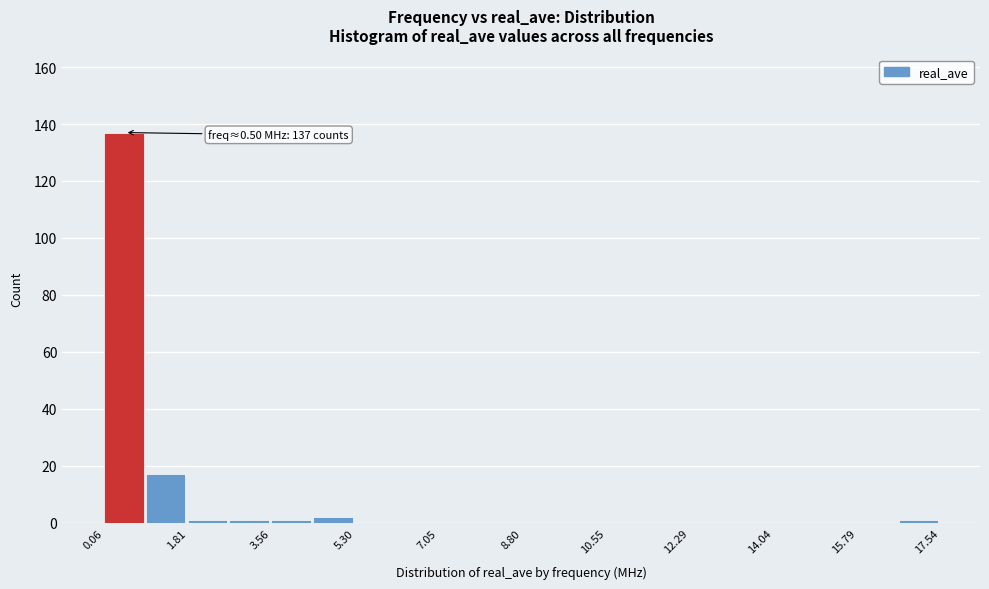

Which range on the x-axis has the tallest bar?

0.0 to 1.0